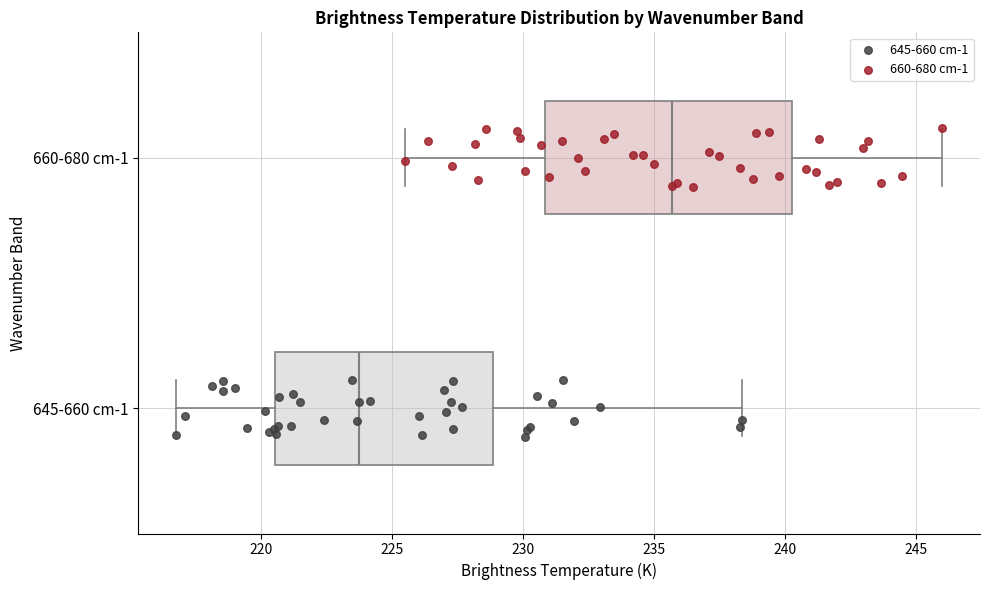

Reading bottom to top, read every box against the x-axis: the position of its median line, the range the box covers, and the ends of its whiskers. The values are not printed on the chart, so give them approximately, as read against the axis.

645-660 cm-1: median 223.5, box 220.5 to 229.0, whiskers 217.0 to 238.5
660-680 cm-1: median 235.5, box 231.0 to 240.5, whiskers 225.5 to 246.0